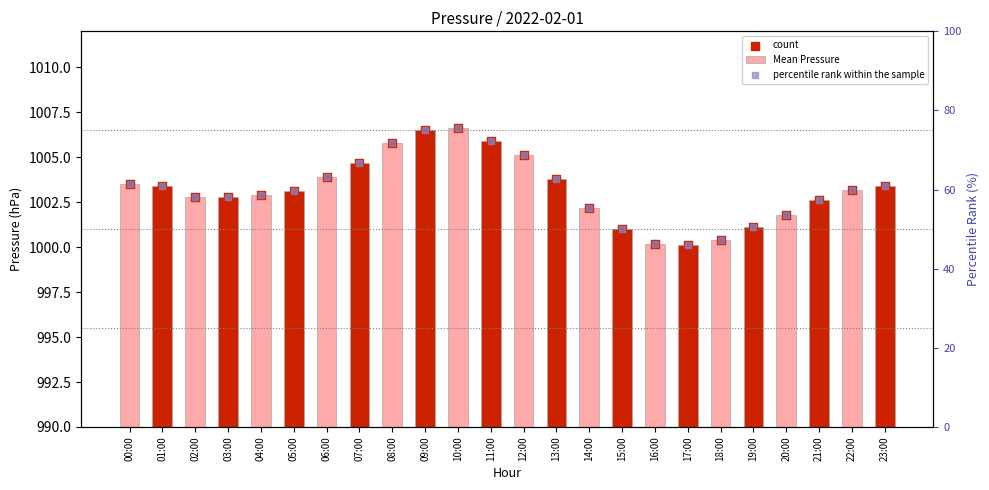

Which series has the largest Y range (max minus min)?

percentile rank within the sample